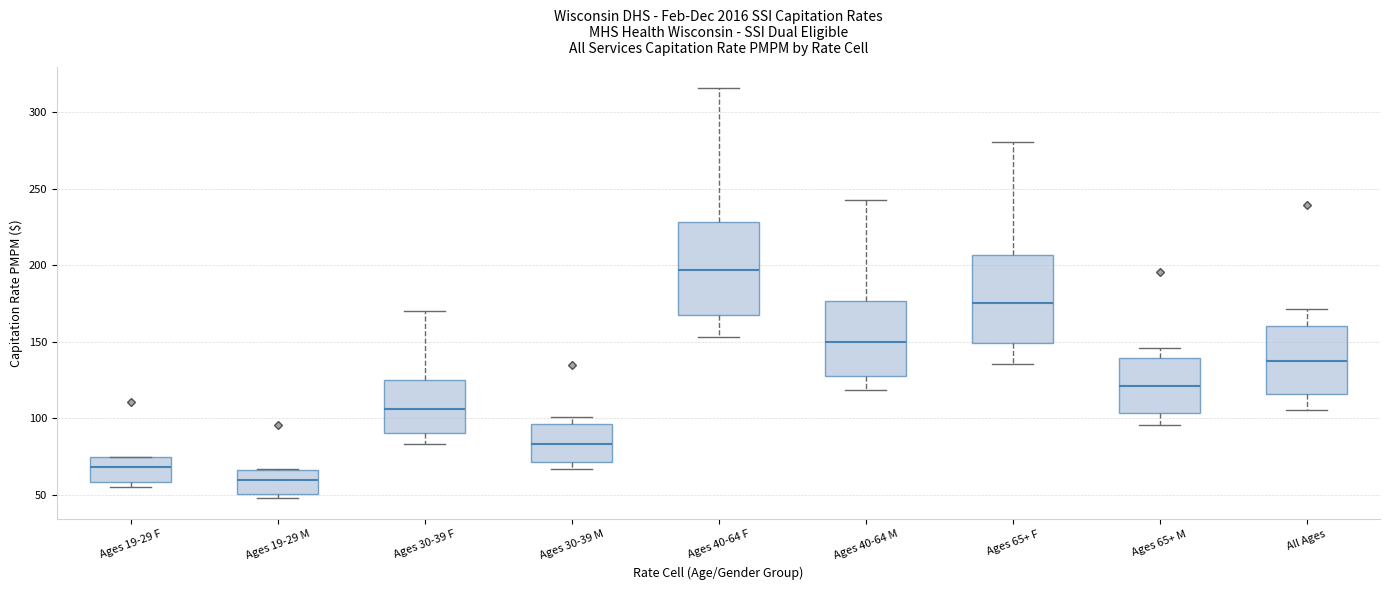

Reading left to right, transcribe this box plot: for each box, give where its median line is, the range the box spans, and where its two whiskers end, as read against the y-axis. The values are not printed on the chart, so give them approximately, as read against the axis.

Ages 19-29 F: median 70, box 60 to 75, whiskers 55 to 75
Ages 19-29 M: median 60, box 50 to 65, whiskers 50 (just below the box's lower edge) to 65
Ages 30-39 F: median 105, box 90 to 125, whiskers 85 to 170
Ages 30-39 M: median 85, box 70 to 95, whiskers 65 to 100
Ages 40-64 F: median 195, box 170 to 230, whiskers 155 to 315
Ages 40-64 M: median 150, box 130 to 175, whiskers 120 to 245
Ages 65+ F: median 175, box 150 to 205, whiskers 135 to 280
Ages 65+ M: median 120, box 105 to 140, whiskers 95 to 145
All Ages: median 135, box 115 to 160, whiskers 105 to 170